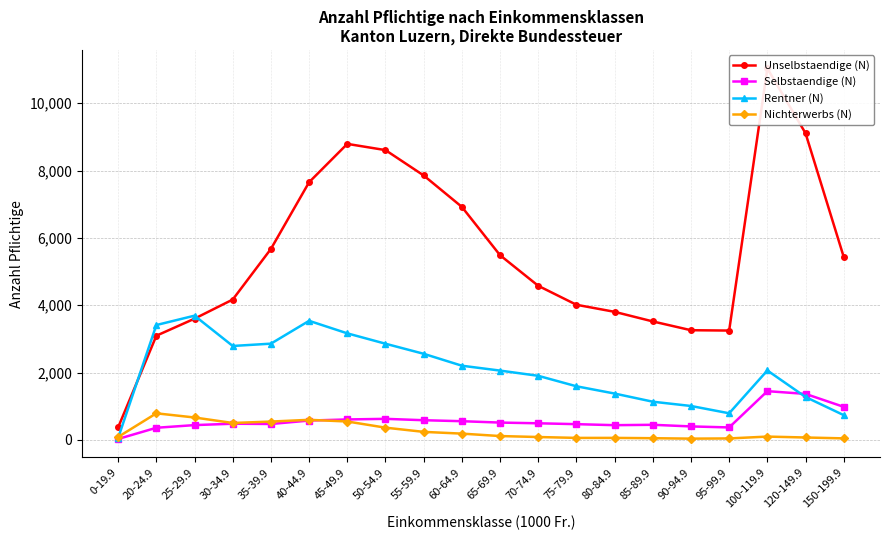

Between 65-69.9 and 85-89.9, which series saw the biggest shift?

Unselbstaendige (N)